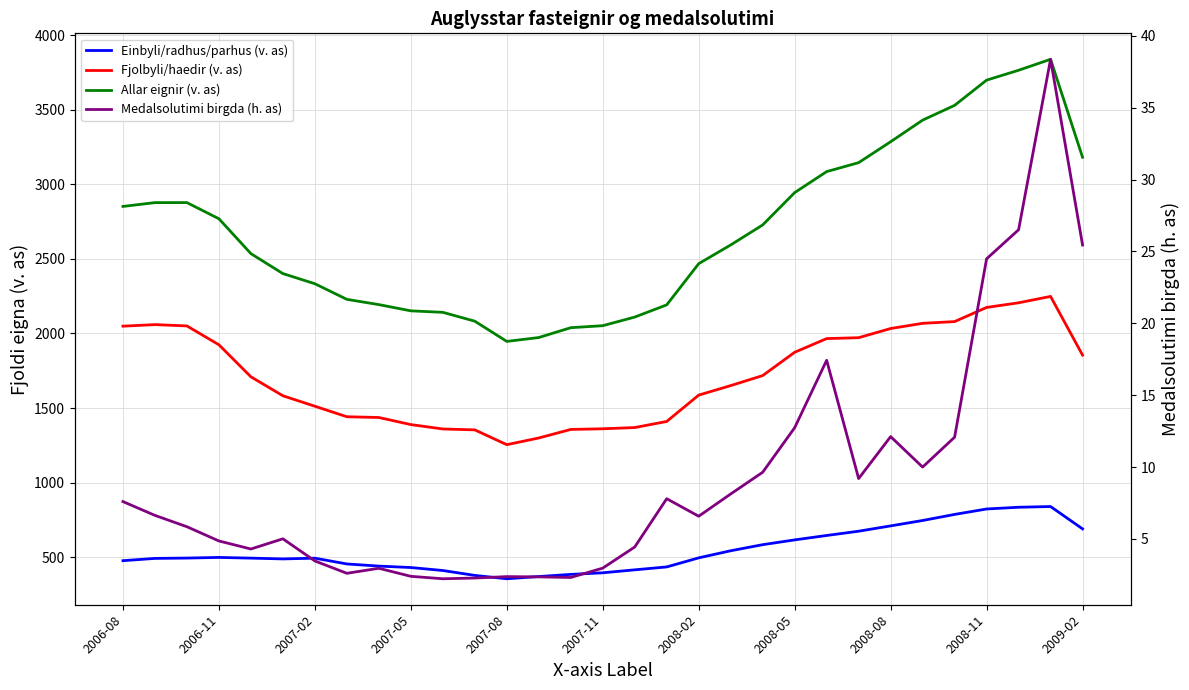

What is the lowest value of the Medalsolutimi birgda (h. as) series?

2.2